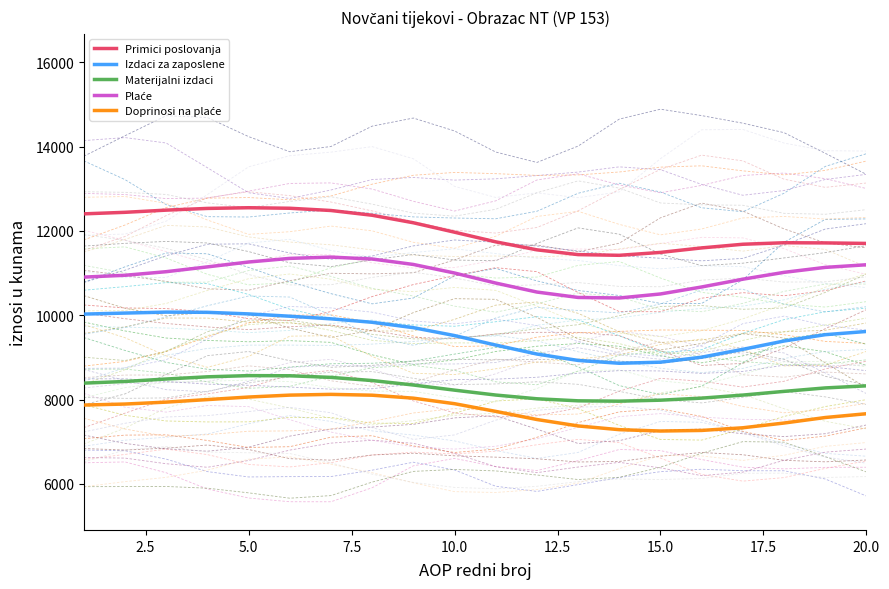

The Materijalni izdaci series shows 5071.7 at 10.0. True or false?

False